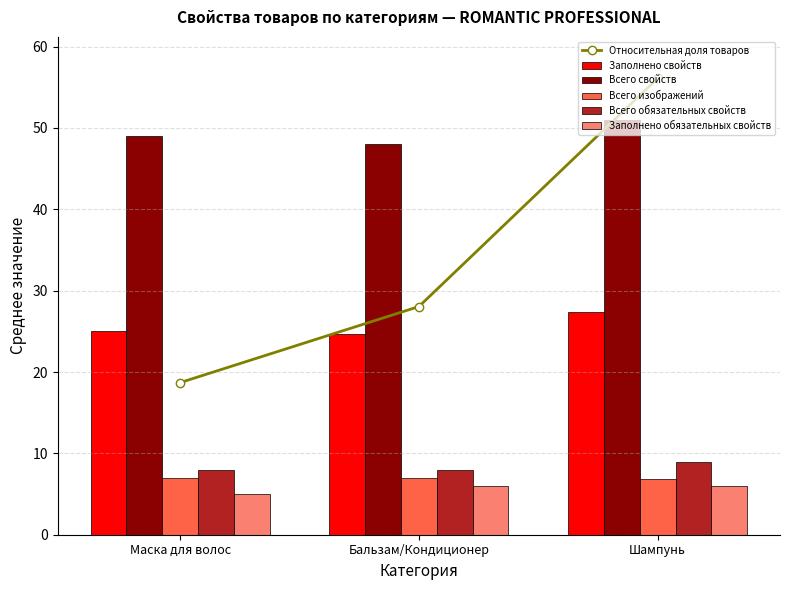

What is the sum of the Всего свойств values at Маска для волос and Шампунь?

100.0